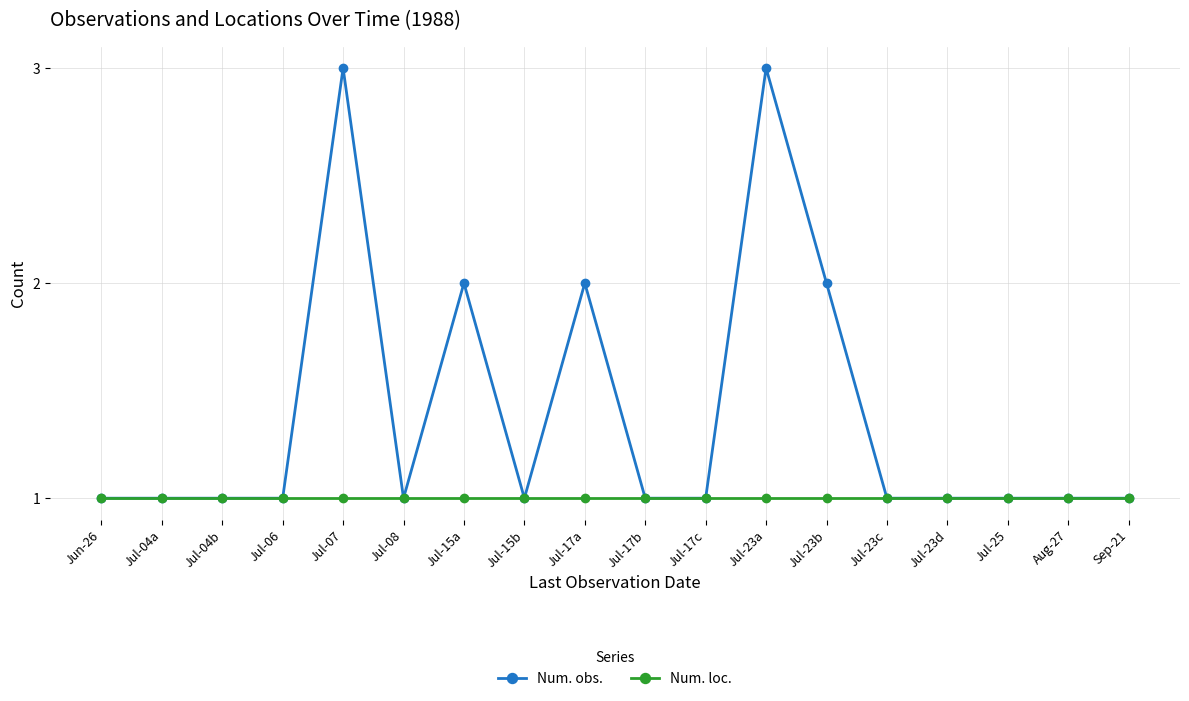

True or false: Num. obs. has more than 2 points higher than both neighbors.

True